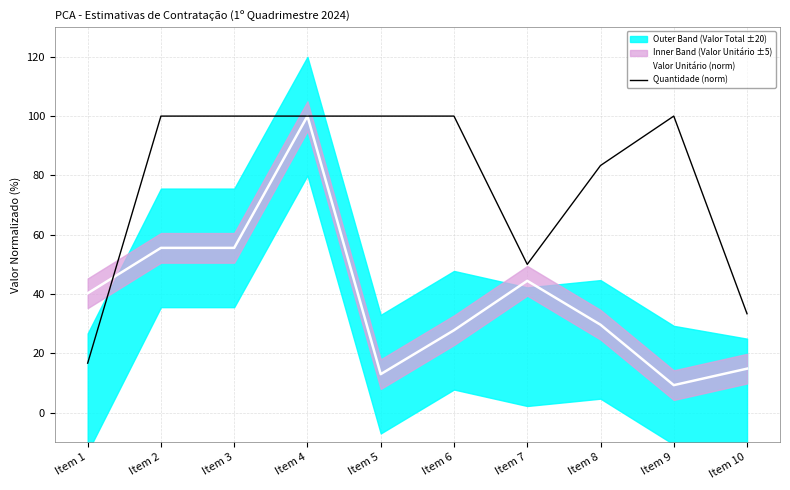

Between which two adjacent categories do Quantidade (norm) and Valor Unitário (norm) first intersect?

Item 1 and Item 2